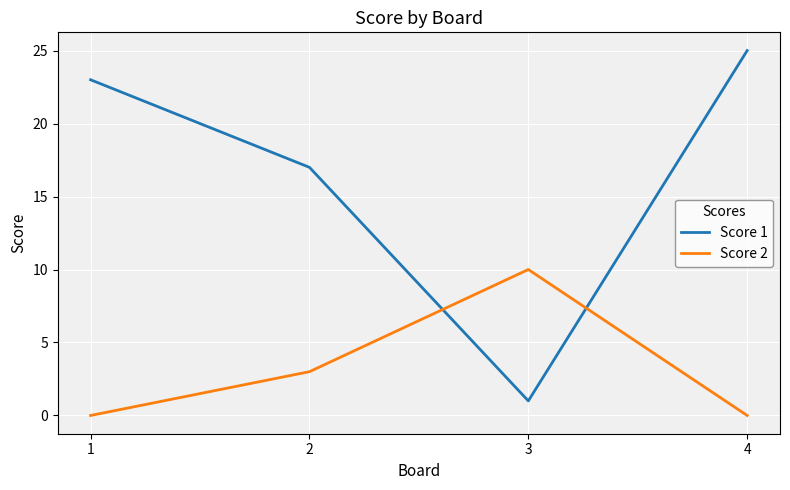

List the series in order of their peak value, lowest first.

Score 2, Score 1